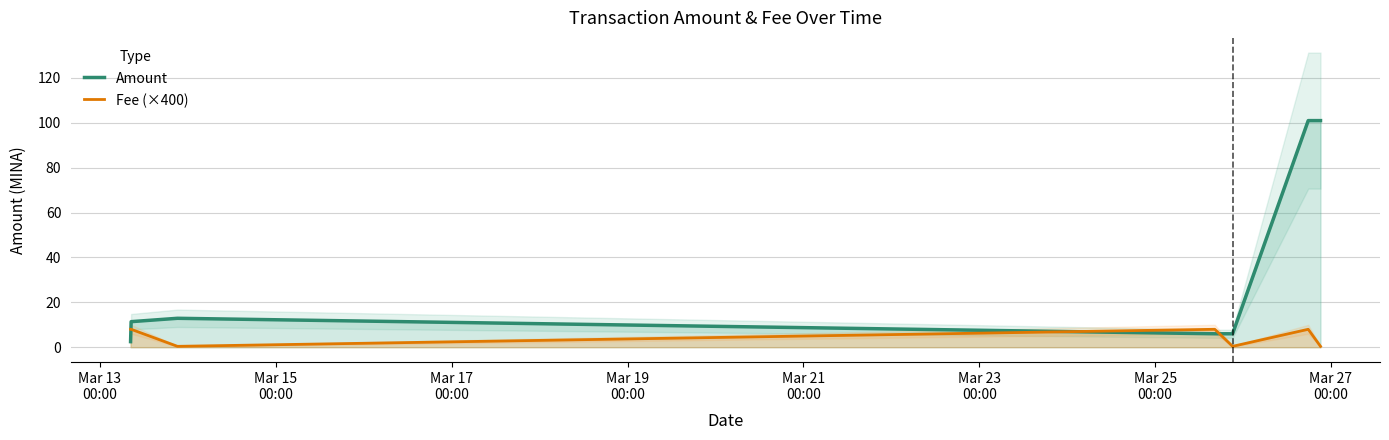

What is the lowest value of the Amount series?

2.5